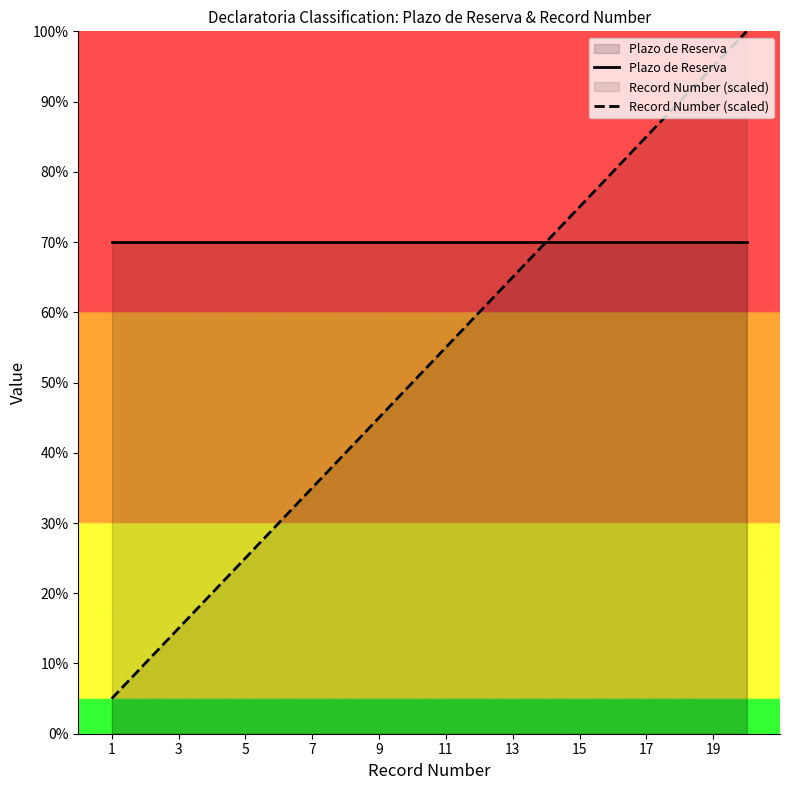

Is the value of Plazo de Reserva at 13 greater than the value of Record Number (scaled) at 13?

Yes